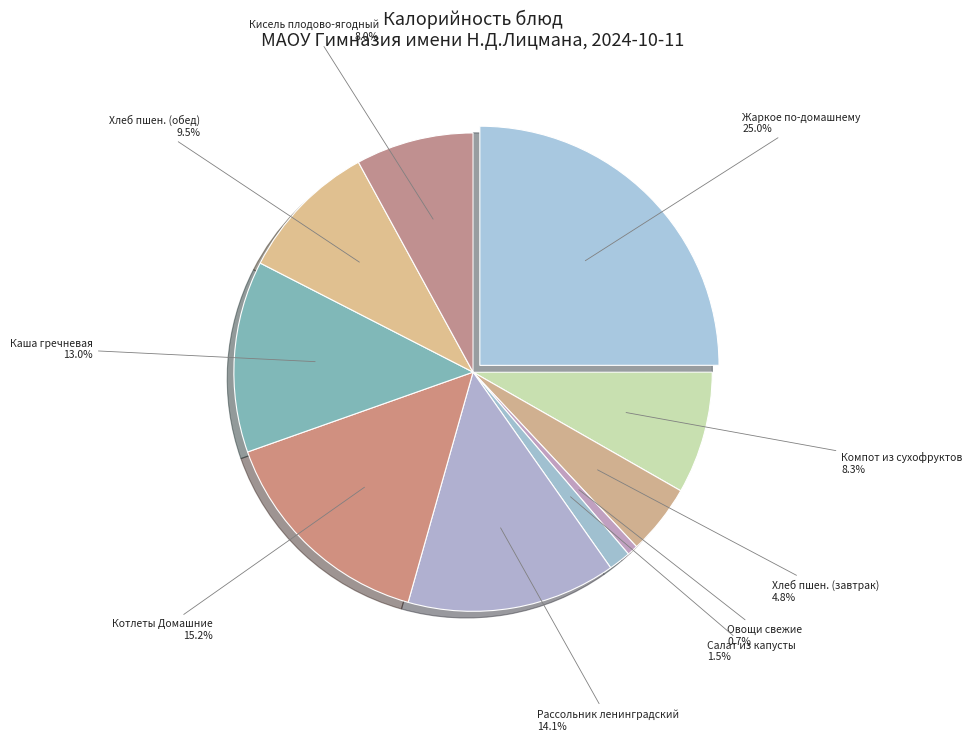

Count the number of slices in the pie.

10